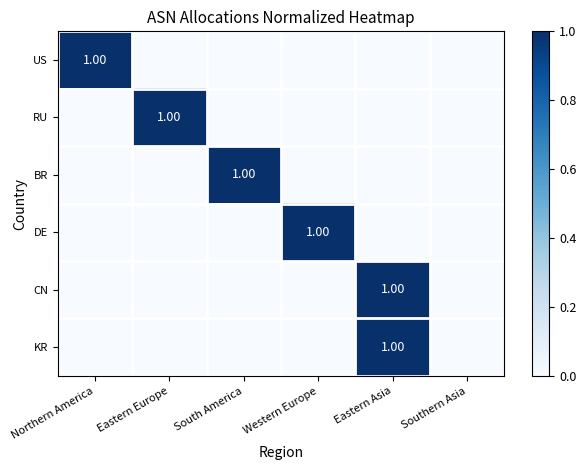

Is it true that RU equals 1 at Eastern Europe?

True